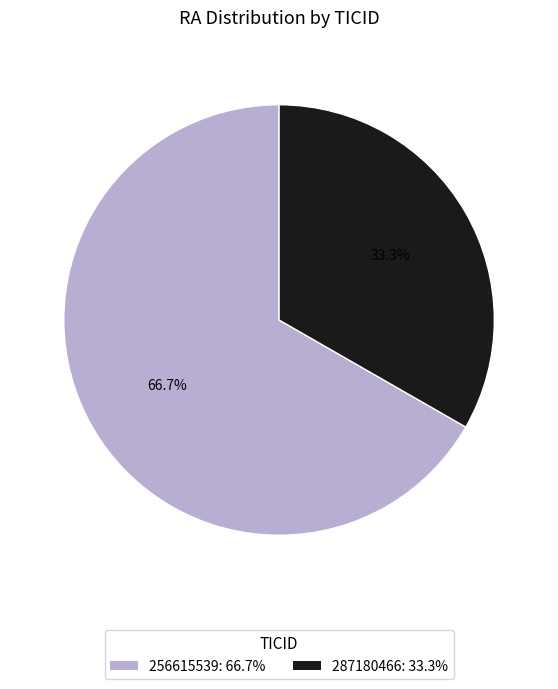

Count the number of slices in the pie.

2